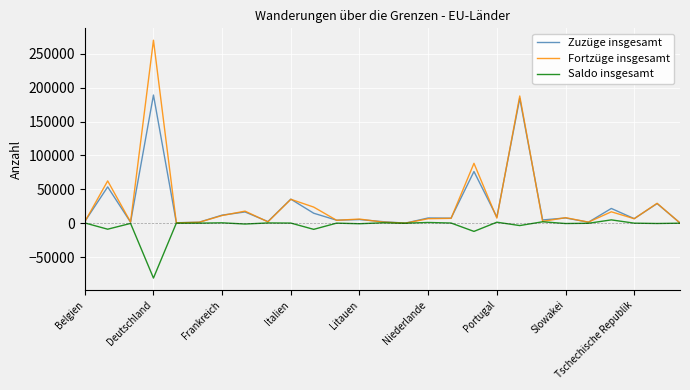

What is the maximum value for Fortzüge insgesamt?

269986